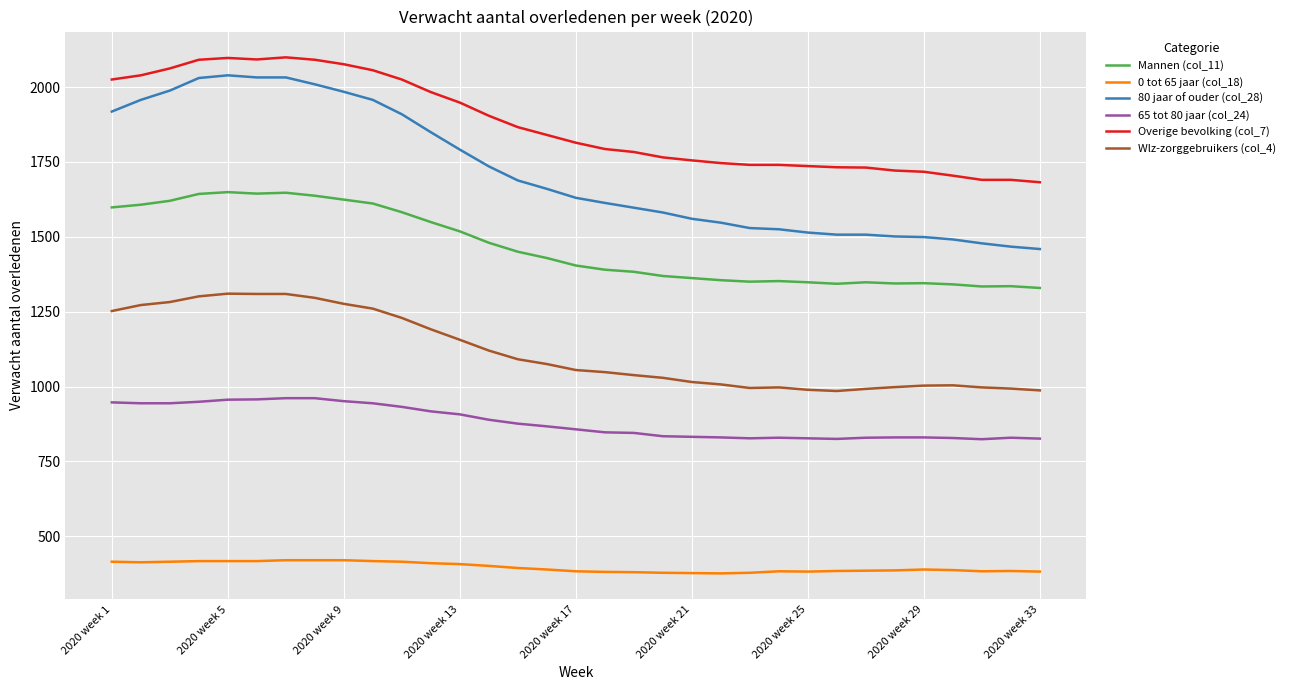

What is the greatest value displayed?

2099